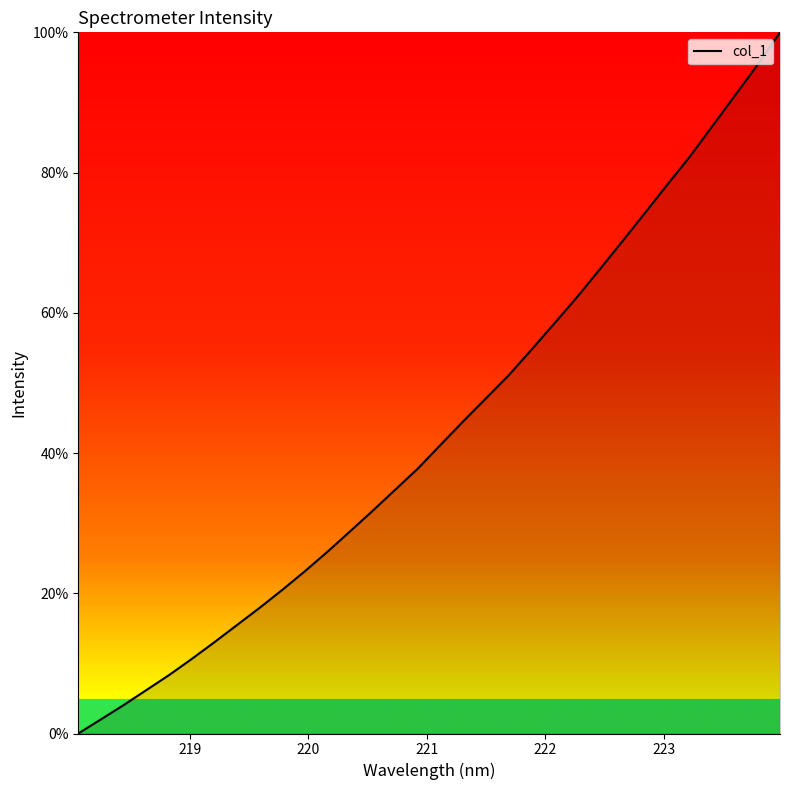

What is the difference between the maximum and minimum values?

100.0